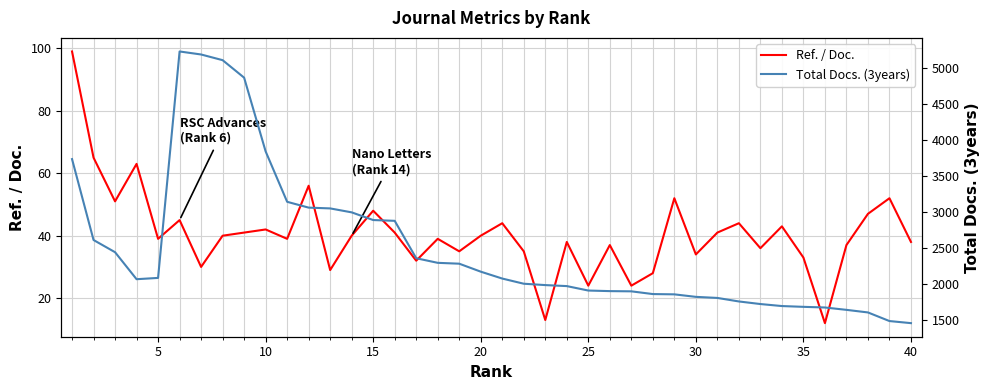

What is the maximum value for Ref. / Doc.?

99